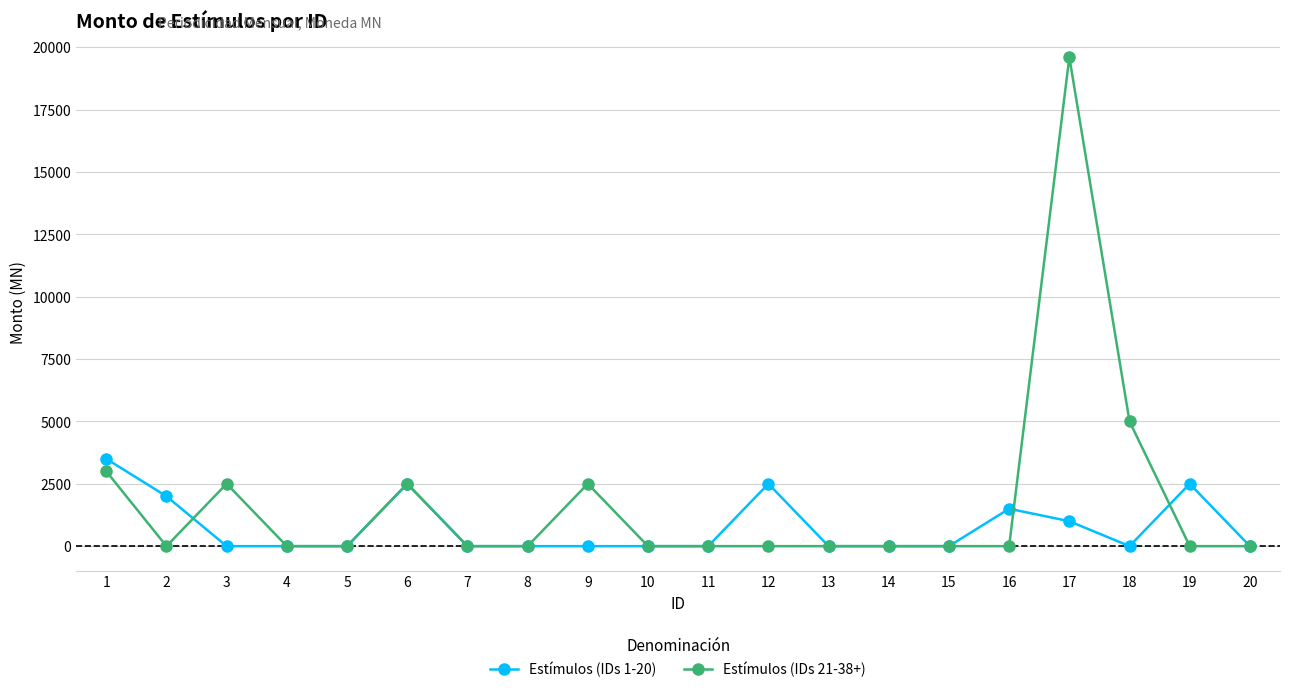

True or false: Estímulos (IDs 1-20) has a value of 2000 at 2.

True